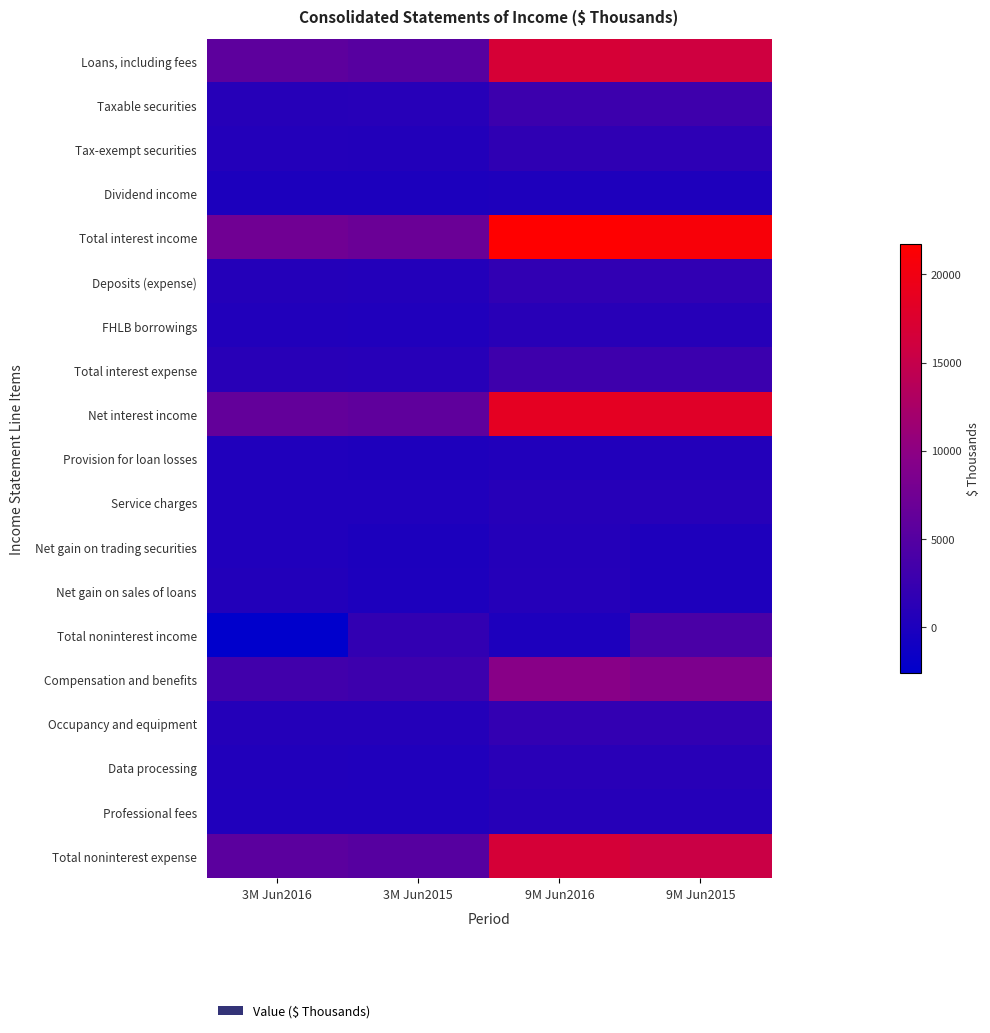

List the series in order of their peak value, lowest first.

Dividend income, Provision for loan losses, Net gain on trading securities, Net gain on sales of loans, Professional fees, Service charges, FHLB borrowings, Data processing, Tax-exempt securities, Deposits (expense), Occupancy and equipment, Taxable securities, Total interest expense, Total noninterest income, Compensation and benefits, Total noninterest expense, Loans, including fees, Net interest income, Total interest income